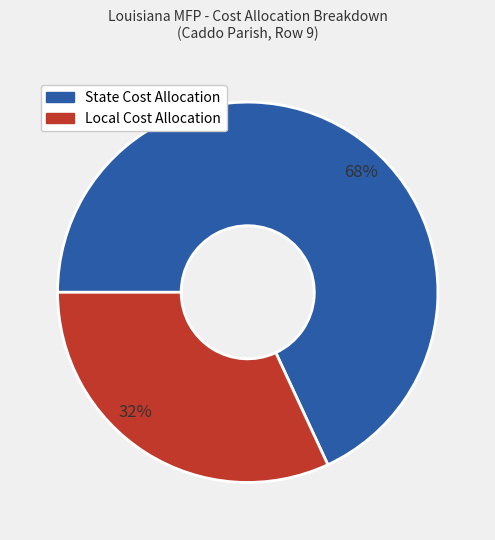

What is the largest slice in the pie chart?

State Cost Allocation